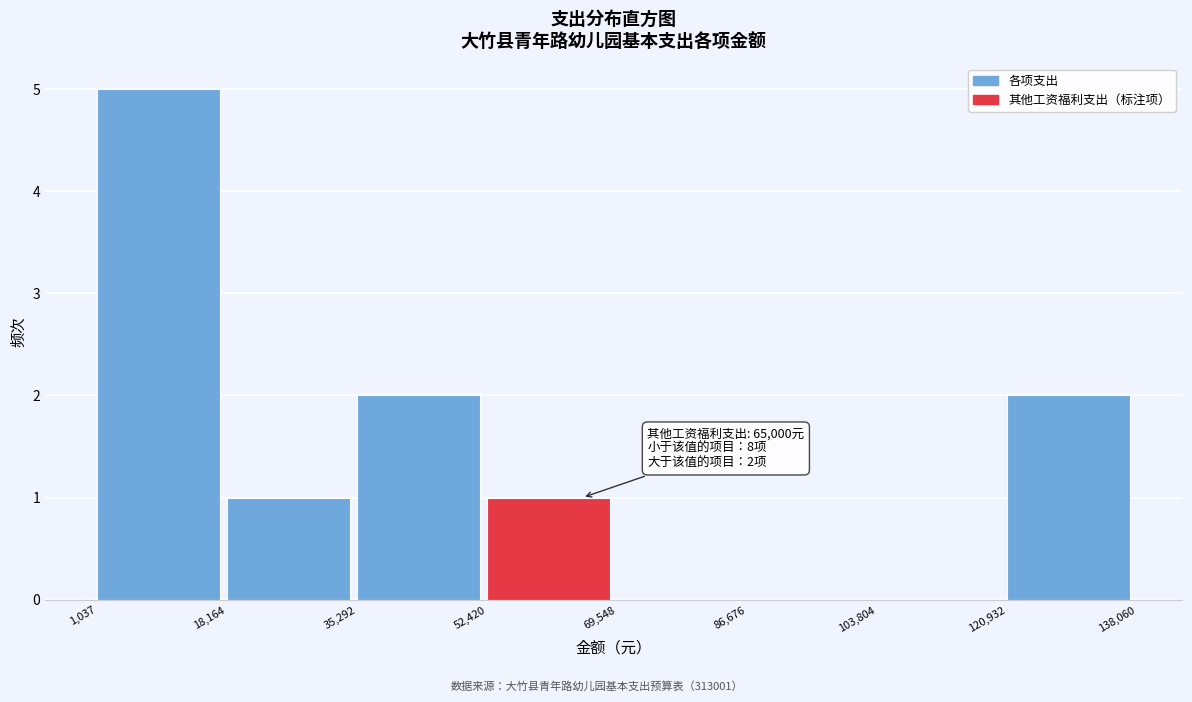

Over which range of the x-axis is the bar tallest?

1,037 to 18,164